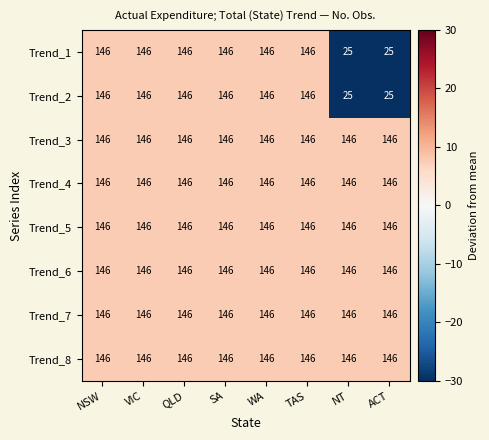

What is the spread (max minus min) of values at ACT?

121